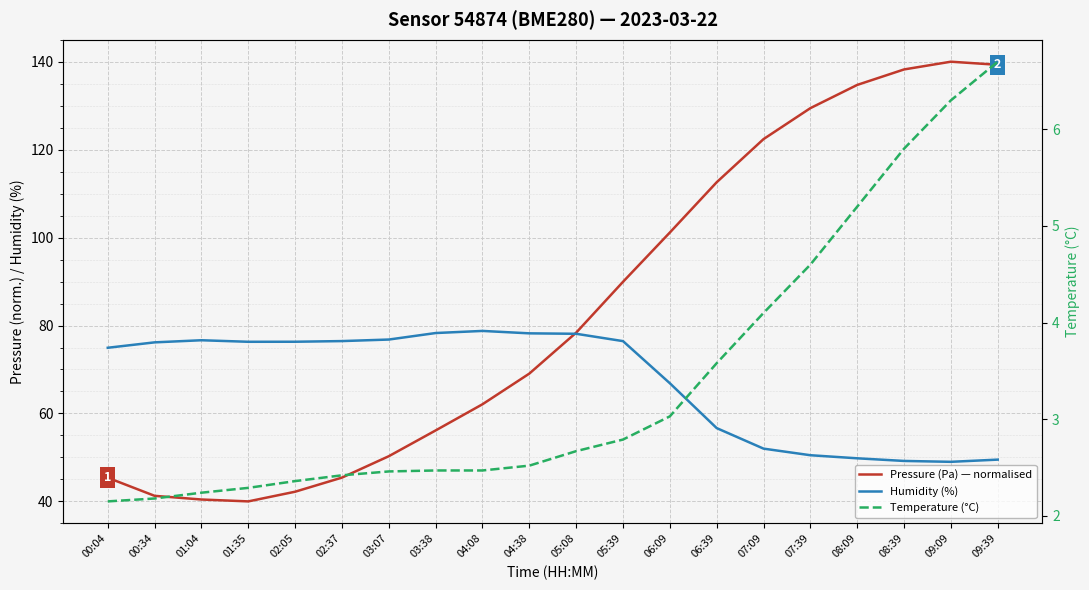

Reading left to right, transcribe all the data shown in this chart.

Pressure (Pa) — normalised: 45.4	41.3	40.4	40.0	42.2	45.4	50.3	56.1	62.1	69.1	78.4	89.9	101.2	112.6	122.4	129.4	134.7	138.2	140.0	139.3
Humidity (%): 74.9	76.2	76.7	76.3	76.3	76.5	76.8	78.3	78.8	78.2	78.1	76.5	66.9	56.7	52.0	50.5	49.8	49.2	49.0	49.5
Temperature (°C): 2.1	2.2	2.2	2.3	2.4	2.4	2.5	2.5	2.5	2.5	2.7	2.8	3.0	3.6	4.1	4.6	5.2	5.8	6.3	6.7